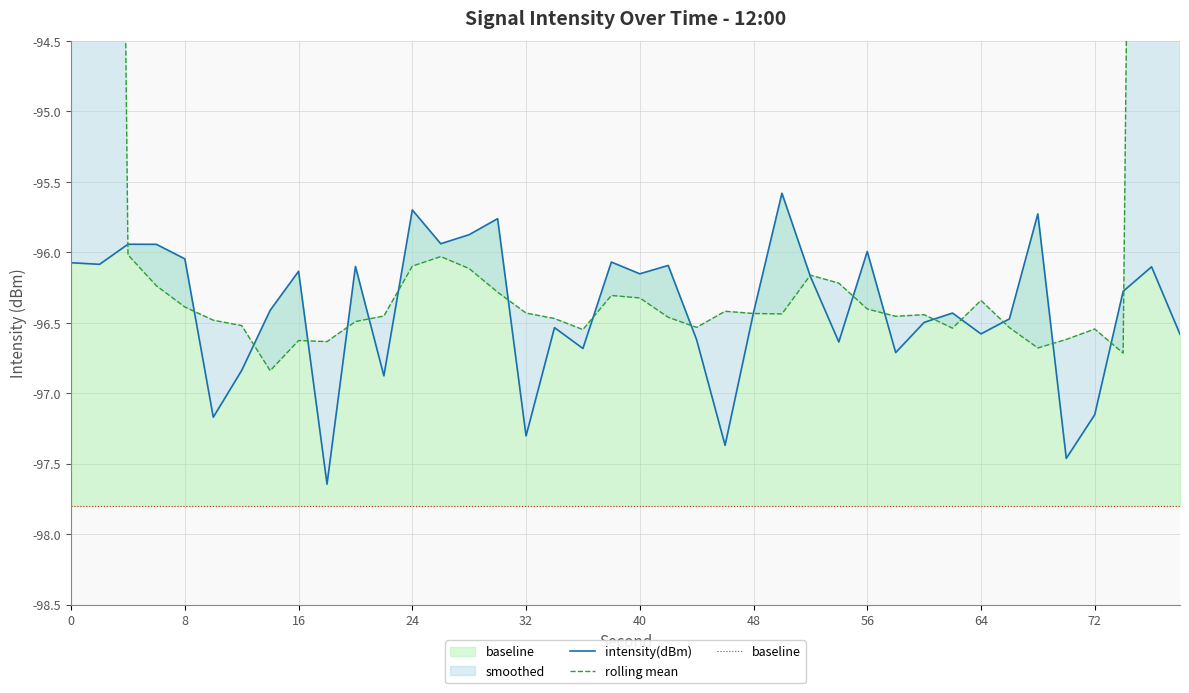

What is the total value across all series at 16?

-290.6